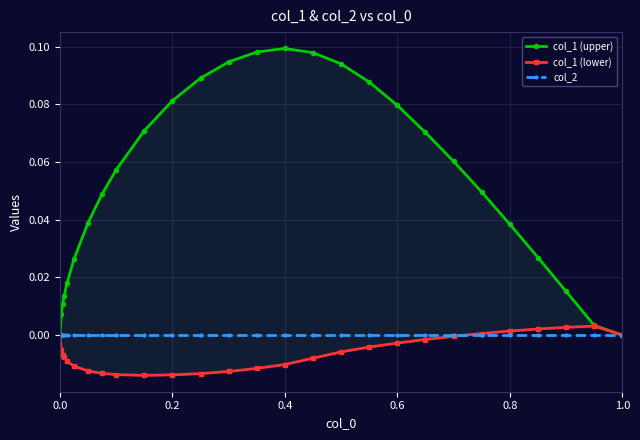

True or false: col_1 (upper) and col_1 (lower) cross at least once.

False